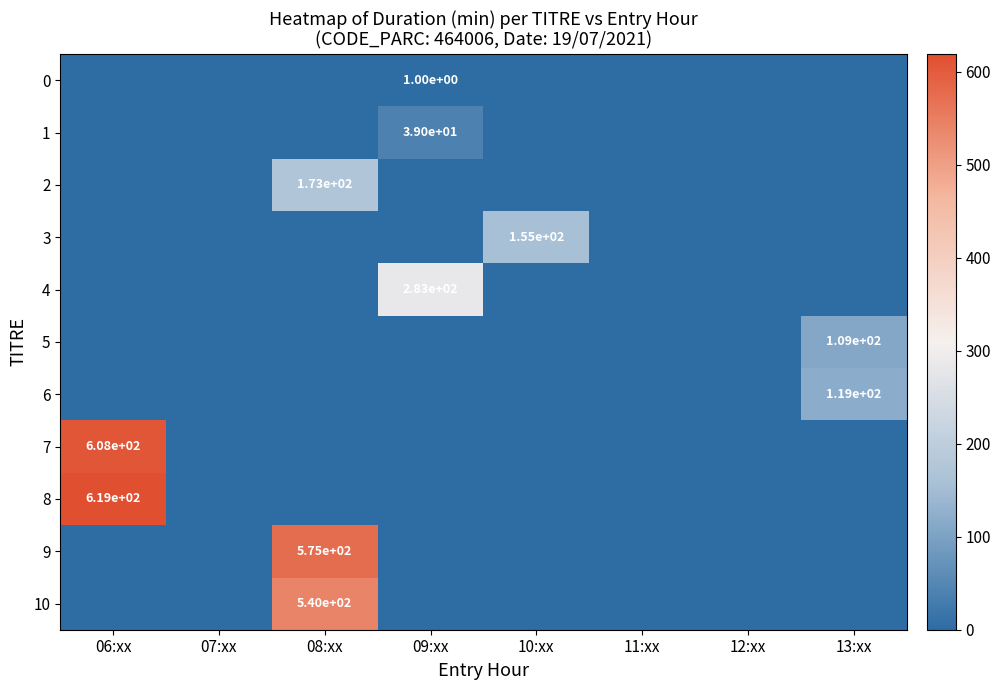

Which category has the lowest value across all series?

06:xx